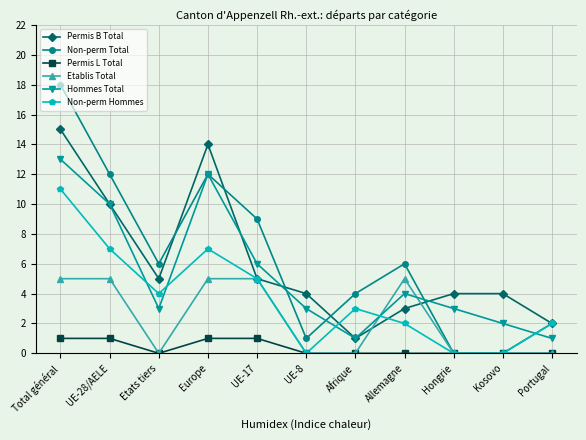

What is the value of the Non-perm Total point at the 11th from the left?

2